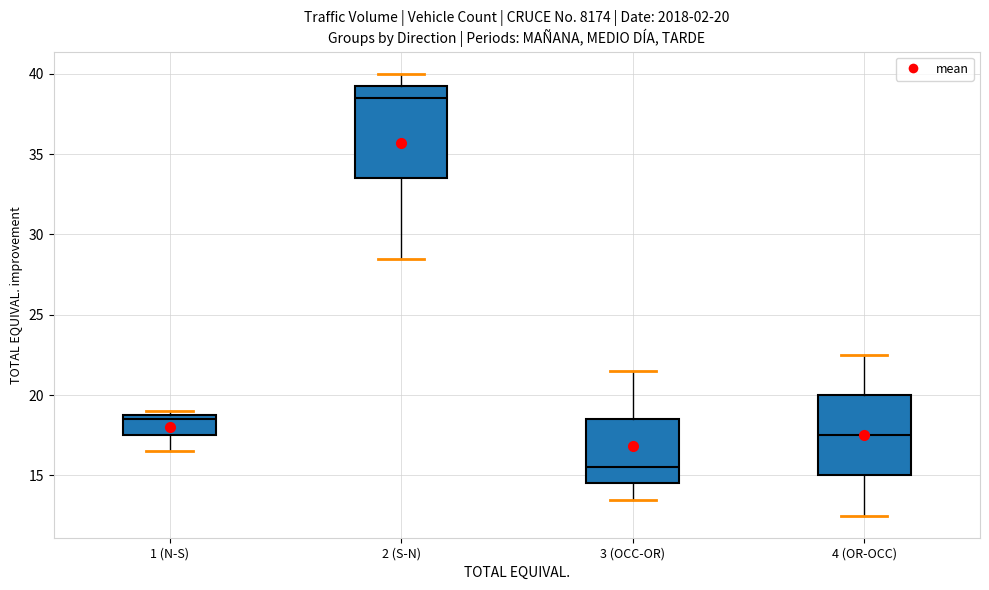

Which box is the tallest, from its lower edge to its upper edge?

2 (S-N)